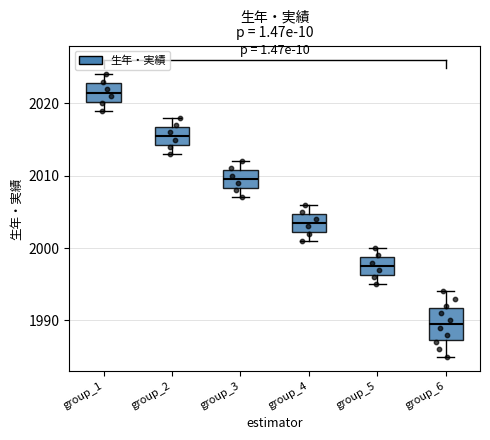

Reading left to right, read every box against the y-axis: the position of its median line, the range the box covers, and the ends of its whiskers. The values are not printed on the chart, so give them approximately, as read against the axis.

group_1: median 2022, box 2020 to 2023, whiskers 2019 to 2024
group_2: median 2016, box 2014 to 2017, whiskers 2013 to 2018
group_3: median 2010, box 2008 to 2011, whiskers 2007 to 2012
group_4: median 2004, box 2002 to 2005, whiskers 2001 to 2006
group_5: median 1998, box 1996 to 1999, whiskers 1995 to 2000
group_6: median 1990, box 1987 to 1992, whiskers 1985 to 1994